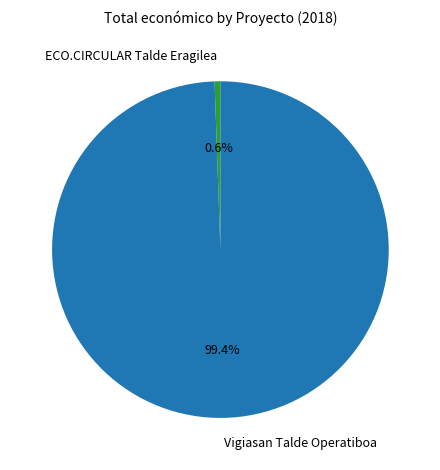

What percentage is NOT represented by Vigiasan Talde Operatiboa?

0.6%